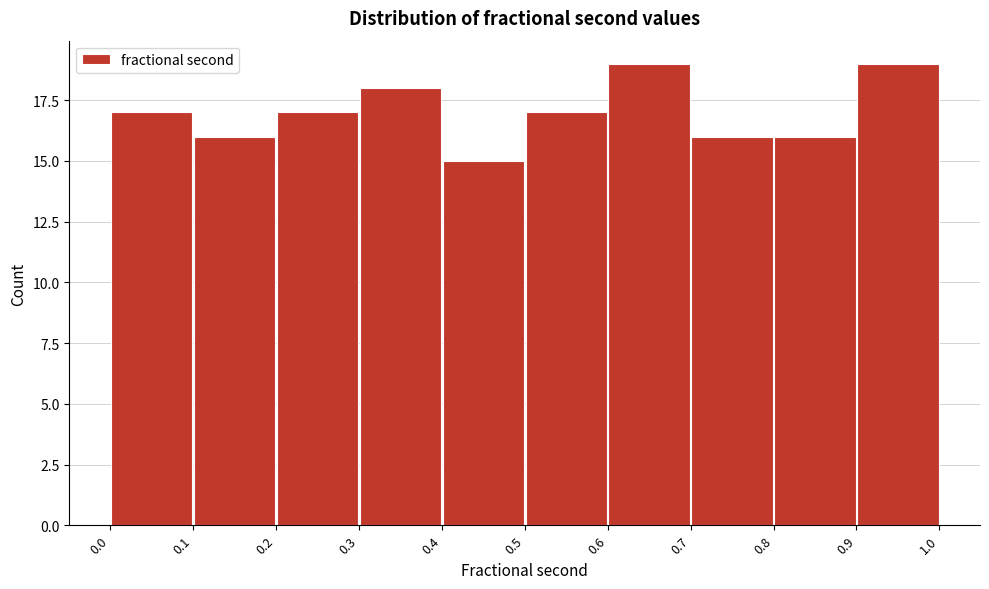

Reading left to right, list every bar in this chart as the range it spans on the x-axis followed by its height. The values are not printed on the chart, so give them approximately, as read against the axis.

0.0 to 0.1: 17
0.1 to 0.2: 16
0.2 to 0.3: 17
0.3 to 0.4: 18
0.4 to 0.5: 15
0.5 to 0.6: 17
0.6 to 0.7: 19
0.7 to 0.8: 16
0.8 to 0.9: 16
0.9 to 1.0: 19